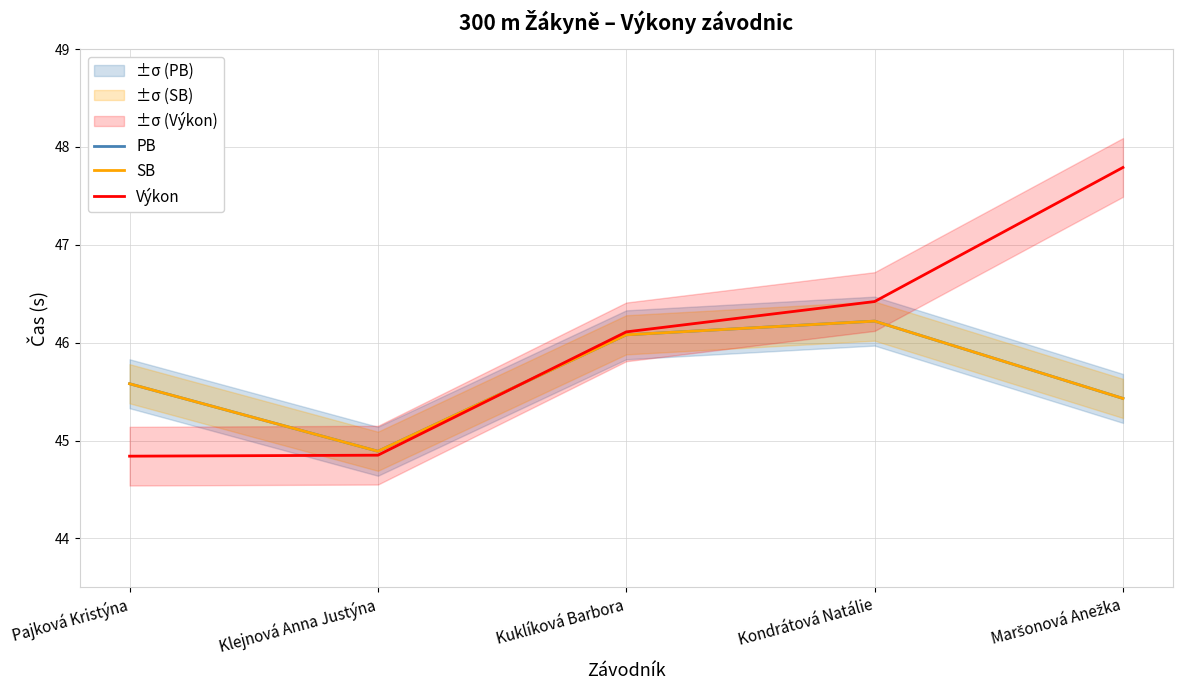

What position from the right is Klejnová Anna Justýna?

4